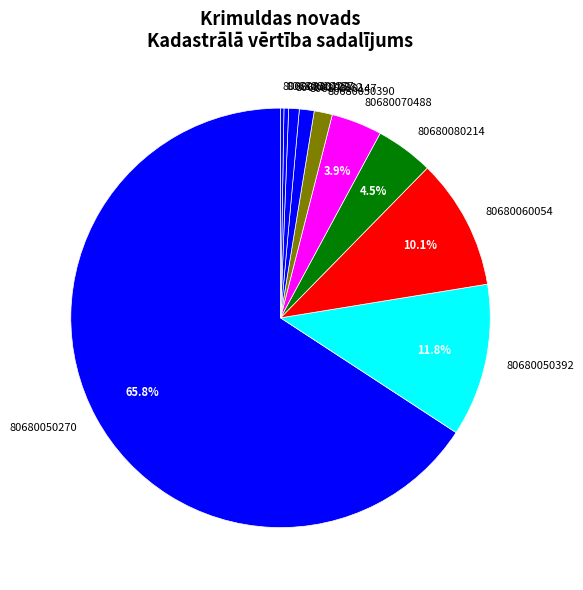

The 80680070582 slice represents 11% of the pie. True or false?

False